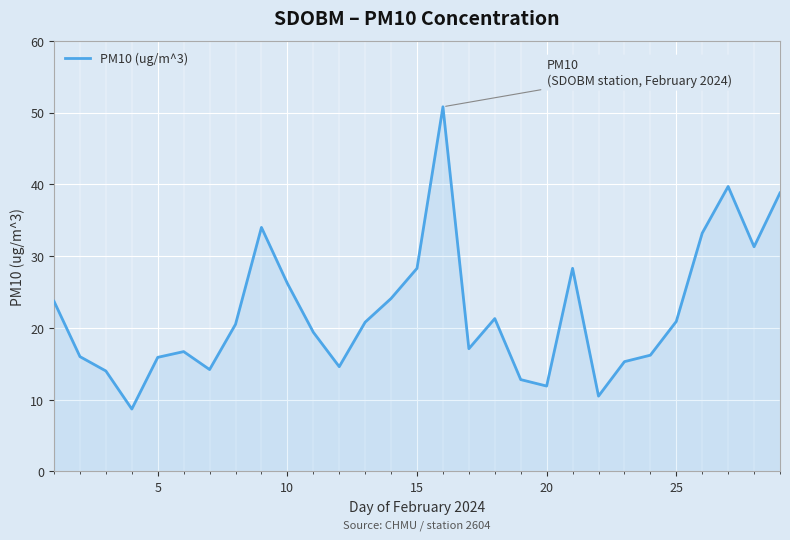

What is the greatest value displayed?

50.8